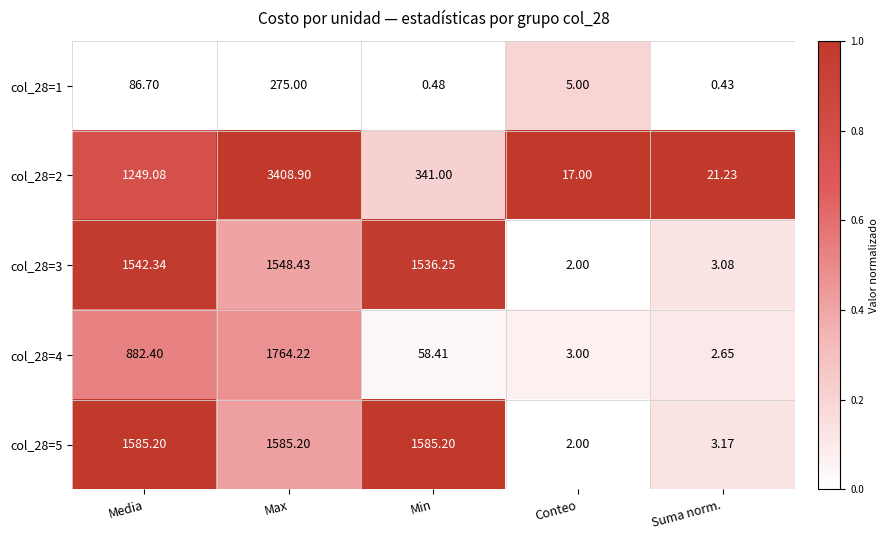

At which category does the chart reach its peak across all series?

Max